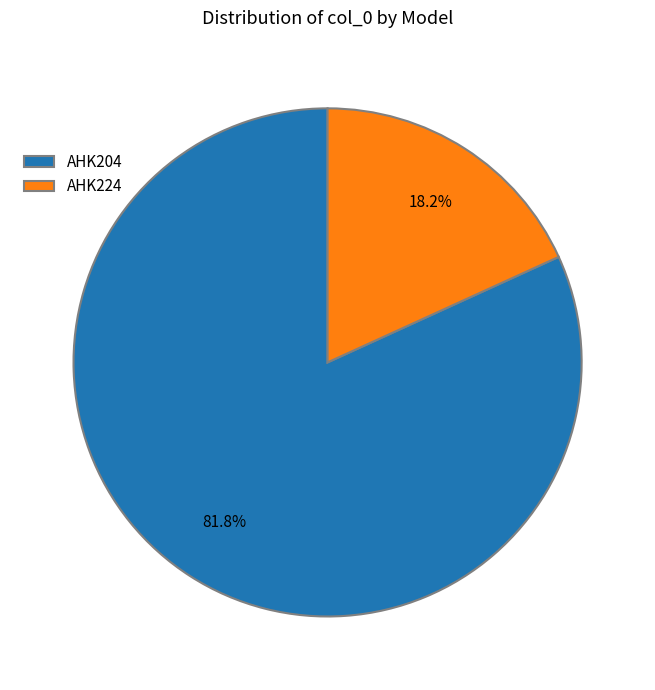

Is there any slice that represents more than half of the pie?

Yes